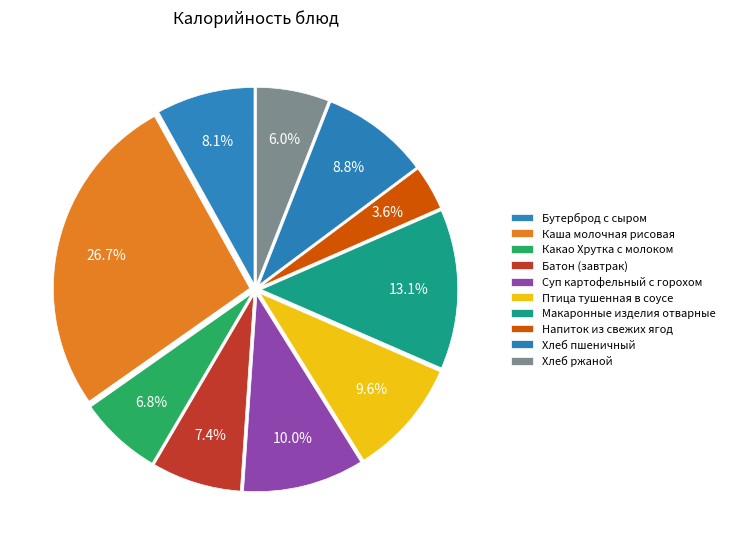

To the nearest percent, what is the average slice percentage?

10%